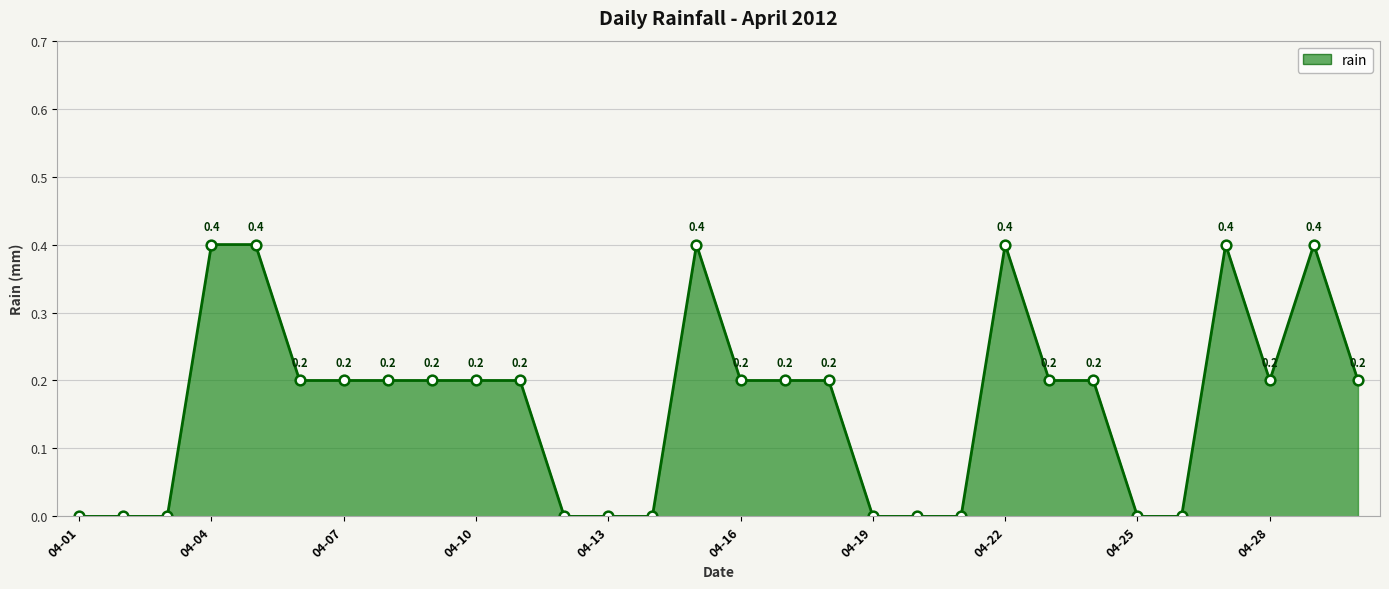

Count the values in the range 0 to 1.

30